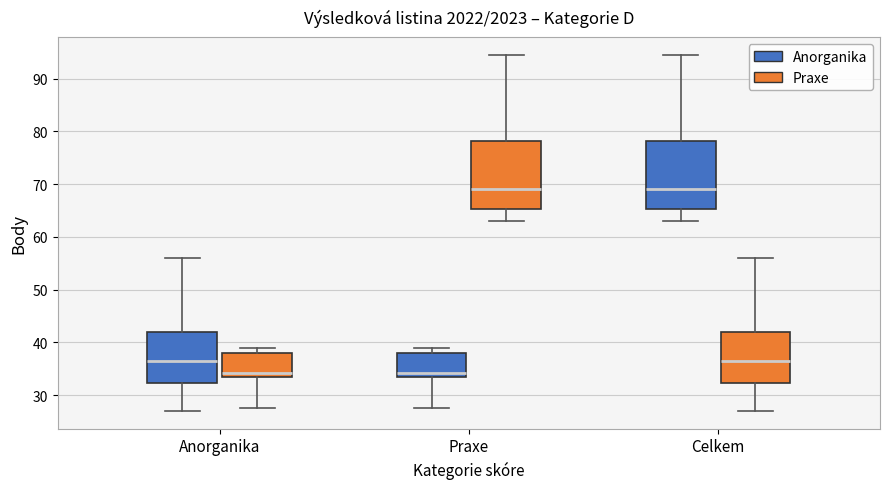

Reading left to right, transcribe this box plot: for each box, give where its median line is, the range the box spans, and where its two whiskers end, as read against the y-axis. The values are not printed on the chart, so give them approximately, as read against the axis.

Anorganika (Anorganika): median 37, box 32 to 42, whiskers 27 to 56
Anorganika (Praxe): median 34 (just above the box's lower edge), box 34 to 38, whiskers 28 to 39
Praxe (Anorganika): median 34 (just above the box's lower edge), box 34 to 38, whiskers 28 to 39
Praxe (Praxe): median 69, box 65 to 78, whiskers 63 to 95
Celkem (Anorganika): median 69, box 65 to 78, whiskers 63 to 95
Celkem (Praxe): median 37, box 32 to 42, whiskers 27 to 56